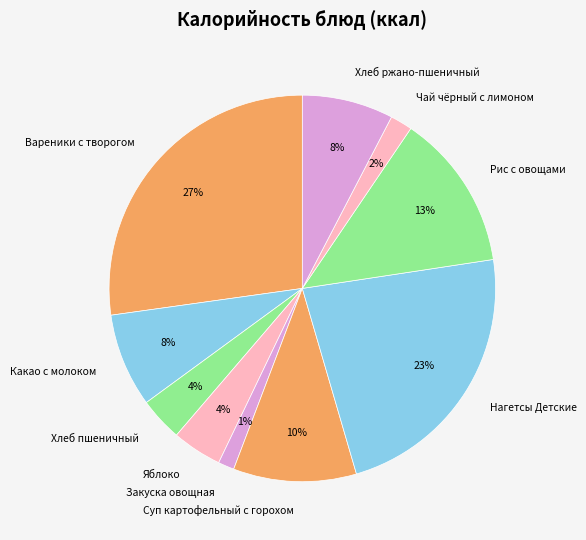

True or false: Какао с молоком accounts for 13% of the total.

False